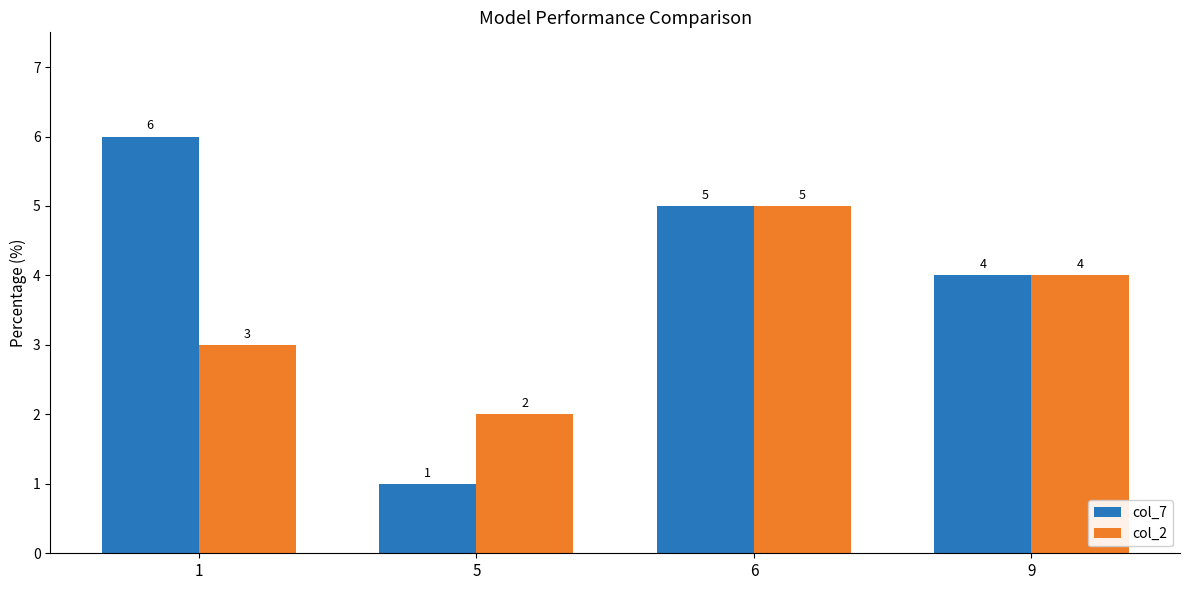

What is the minimum value for col_7?

1